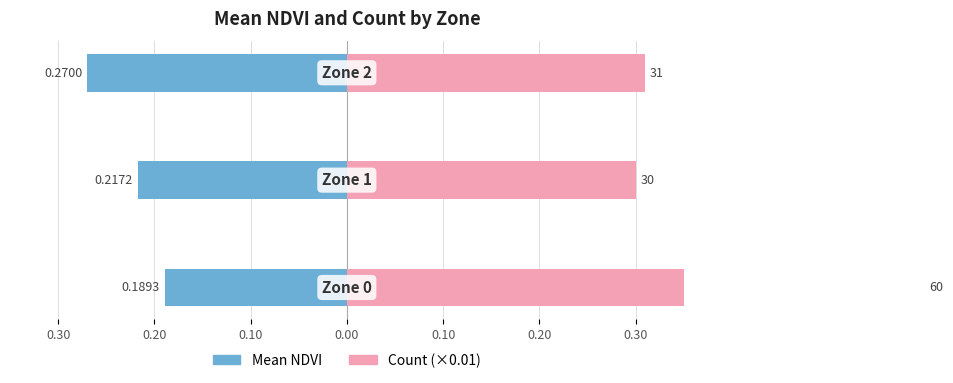

Is the value of Count (×0.01) at 0.20 greater than the value of Mean NDVI at 0.20?

Yes